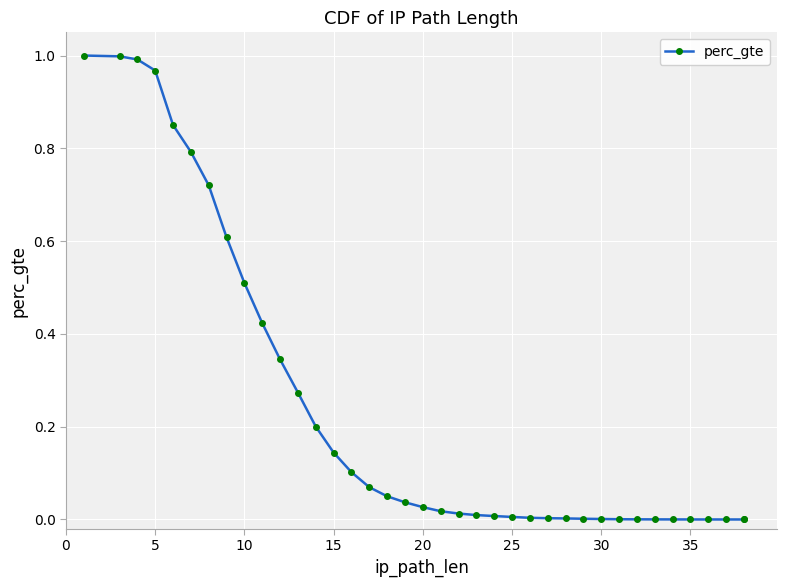

What is the difference between the maximum and minimum values?

1.0